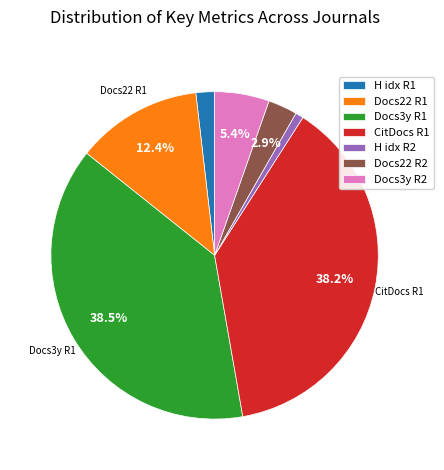

Between CitDocs R1 and Docs22 R2, which is larger?

CitDocs R1